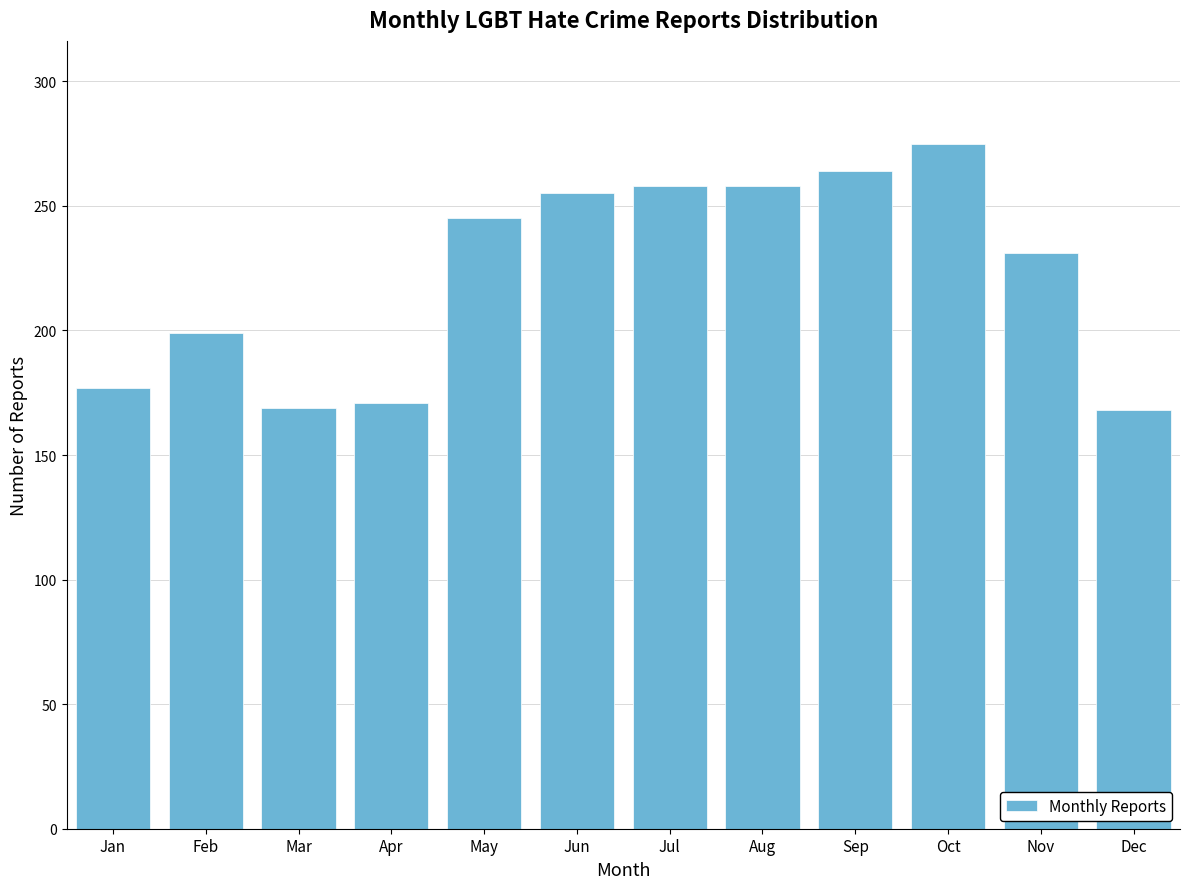

What is the minimum value shown in the chart?

168